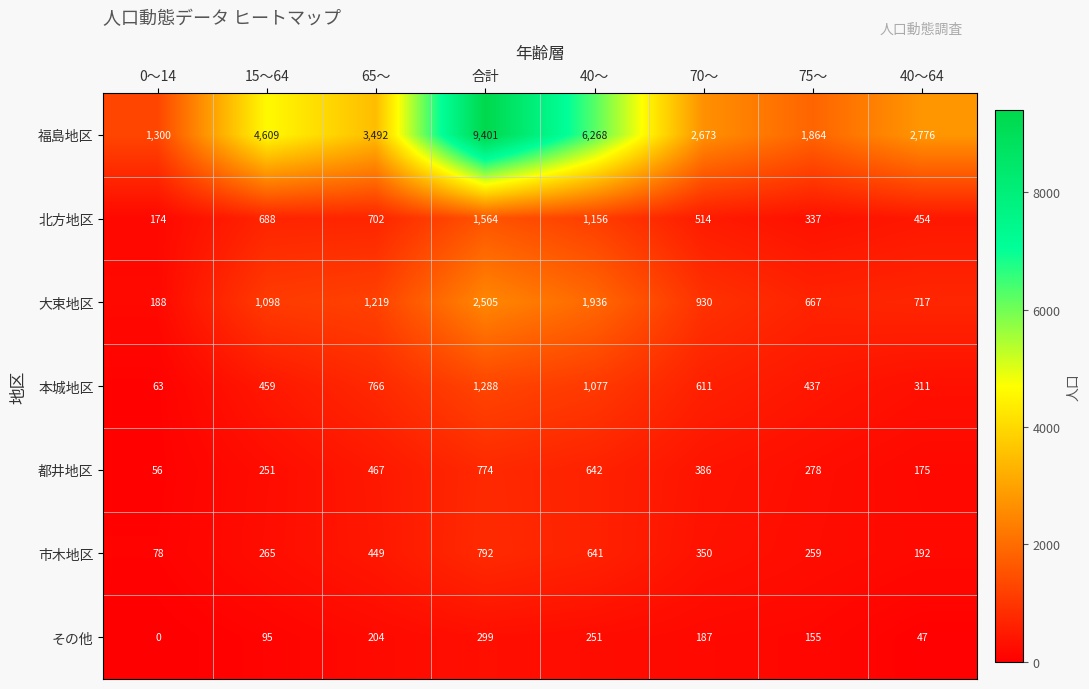

The value of 福島地区 at 合計 is 15619. True or false?

False